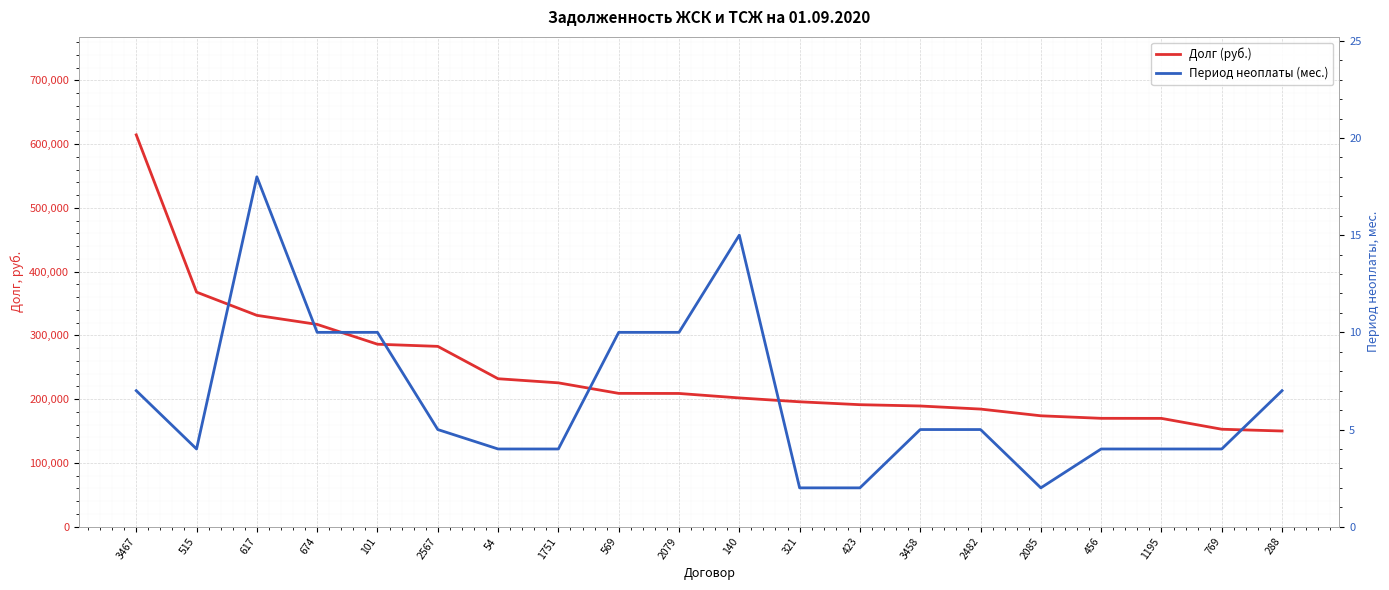

What is the maximum value shown in the chart?

614559.7